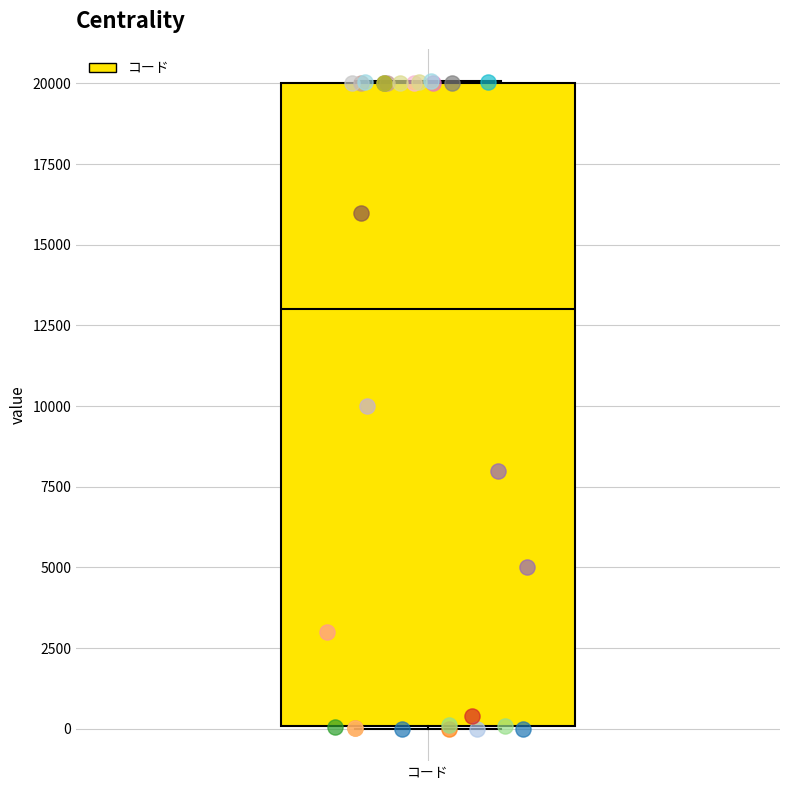

Read this box plot against the y-axis: the position of the median line, the range covered by the box, and the ends of both whiskers. The values are not printed on the chart, so give them approximately, as read against the axis.

median 13000, box 0 to 20000, whiskers 0 to 20000